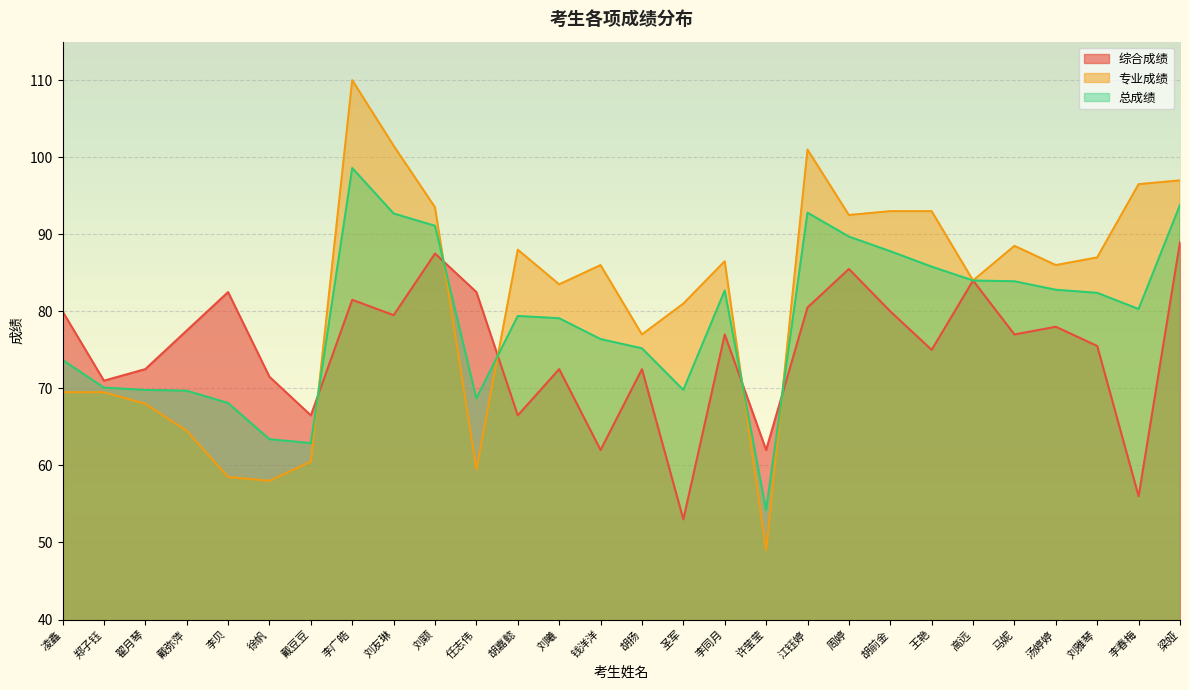

List the series in order of their peak value, lowest first.

综合成绩, 总成绩, 专业成绩